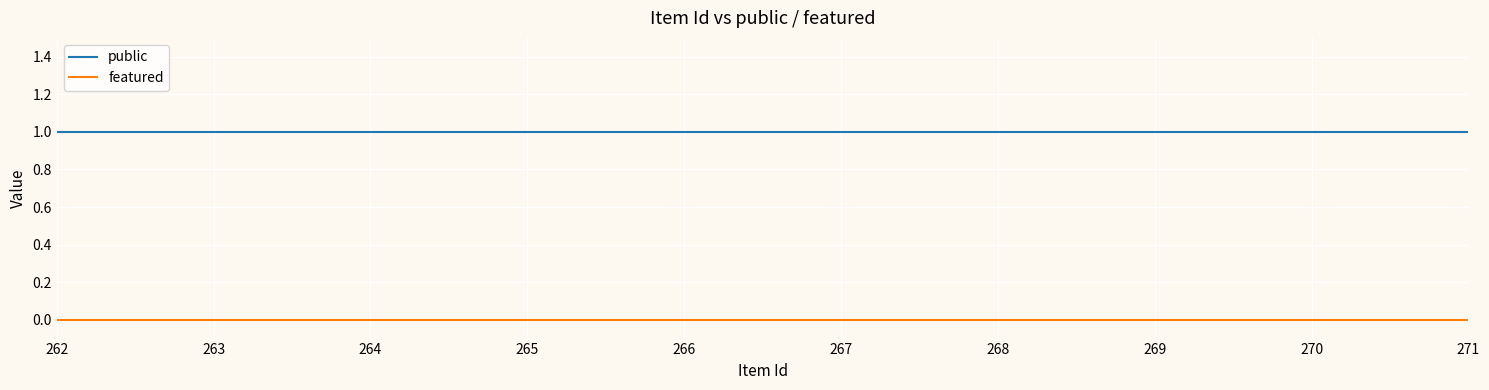

True or false: public has a value of 0 at 267.

False